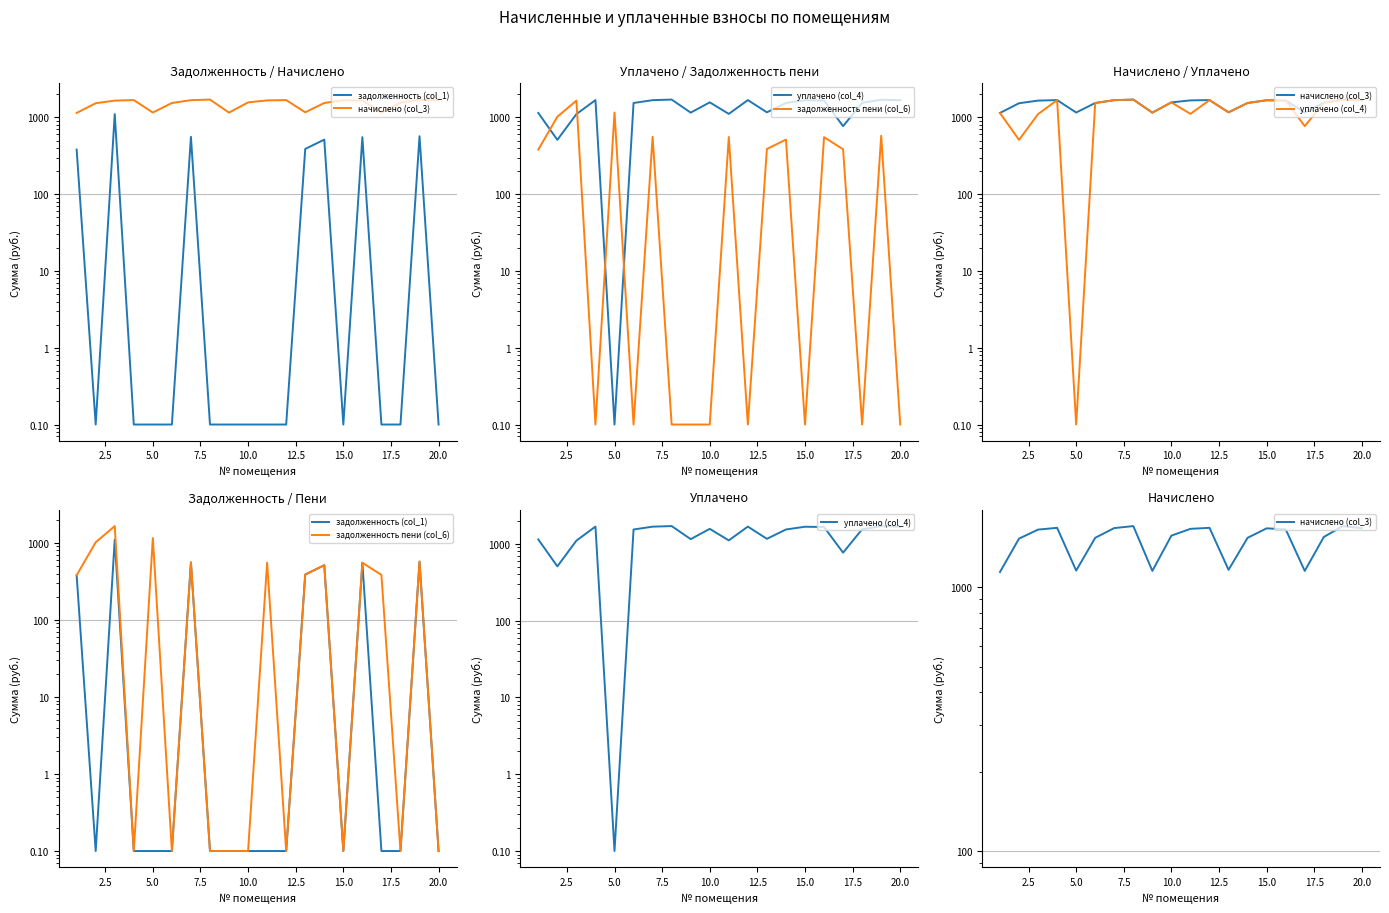

Reading right to left, extract all data points from this chart.

задолженность (col_1): 0.1	569.0	0.1	0.1	553.0	0.1	513.7	388.4	0.1	0.1	0.1	0.1	0.1	559.2	0.1	0.1	0.1	1103.6	0.1	381.0
начислено (col_3): 1673.9	1707.1	1552.2	1154.0	1659.2	1673.9	1541.2	1165.1	1681.3	1666.5	1570.7	1154.0	1707.1	1677.6	1541.2	1157.7	1681.3	1655.5	1530.1	1143.0
уплачено (col_4): 1673.9	1699.7	1552.2	769.4	1659.2	1673.9	1541.2	1165.1	1681.3	1111.0	1570.7	1154.0	1707.1	1677.6	1541.2	0.1	1681.3	1103.6	510.0	1143.0
задолженность пени (col_6): 0.1	576.4	0.1	384.7	553.0	0.1	513.7	388.4	0.1	555.5	0.1	0.1	0.1	559.2	0.1	1157.7	0.1	1655.5	1020.1	381.0